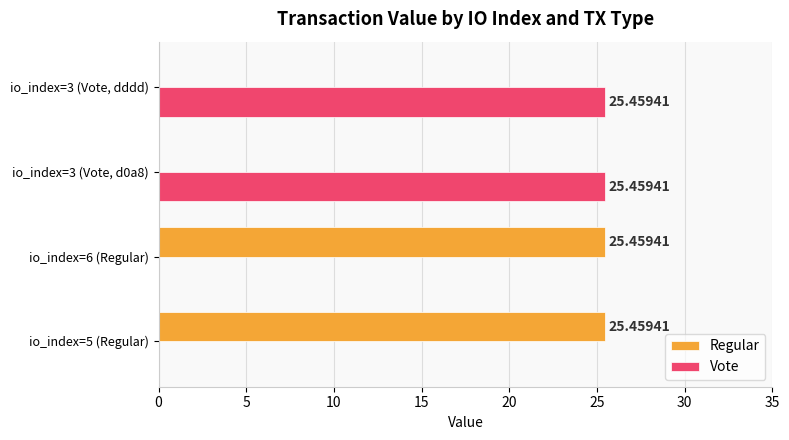

What is the total value across all series at io_index=3 (Vote, dddd)?

25.5